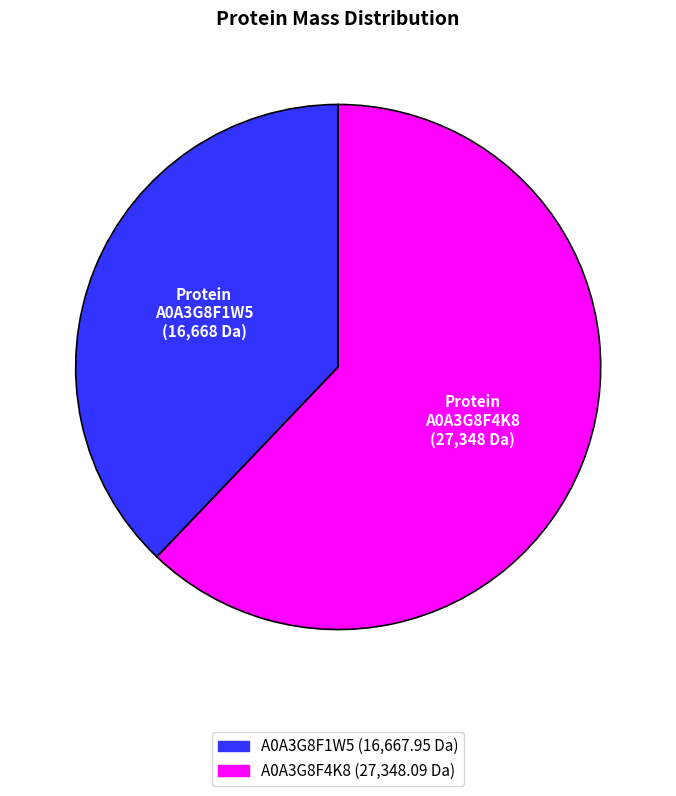

Do A0A3G8F4K8 and A0A3G8F1W5 together represent more than half of the pie?

Yes